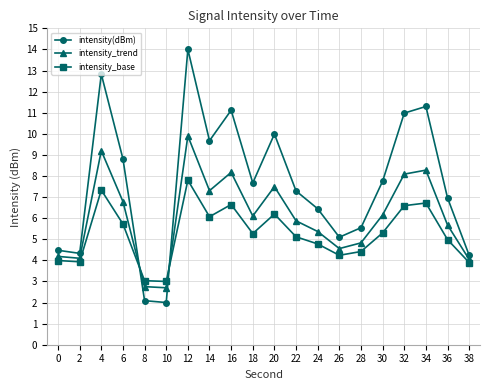

What is the approximate value of intensity(dBm) at 26?

5.1